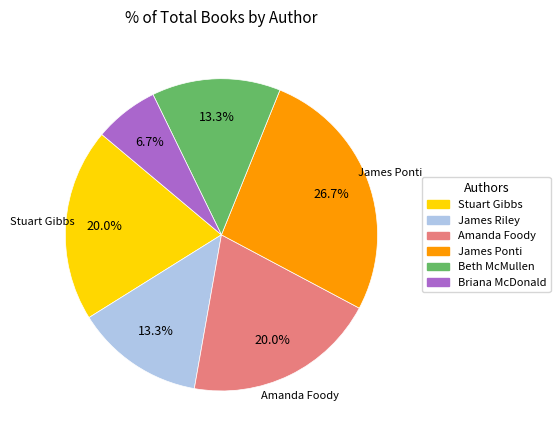

To the nearest percent, what is the combined percentage of Amanda Foody and Briana McDonald?

27%